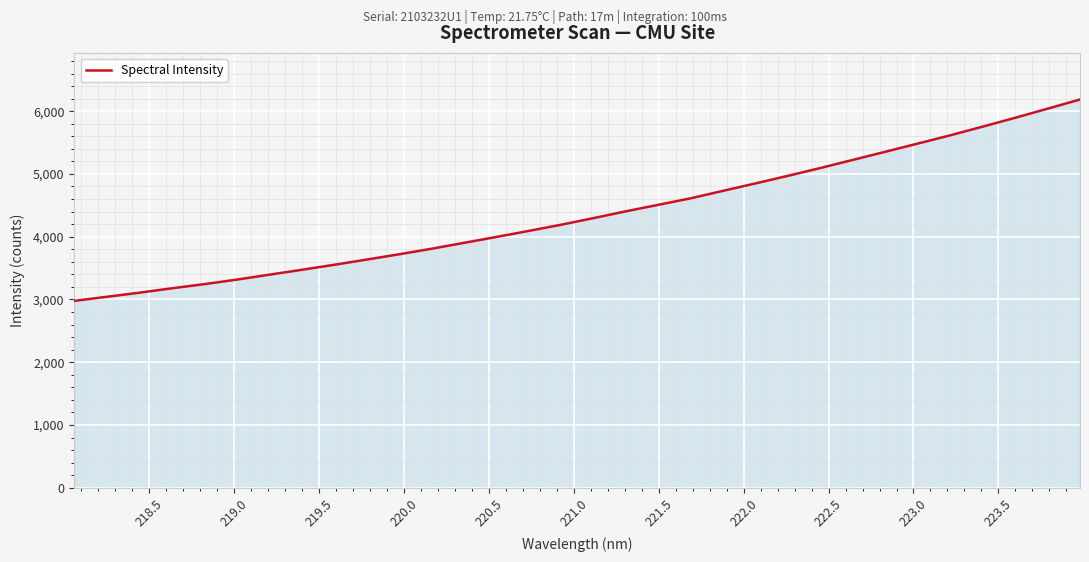

What is the greatest value displayed?

6186.1